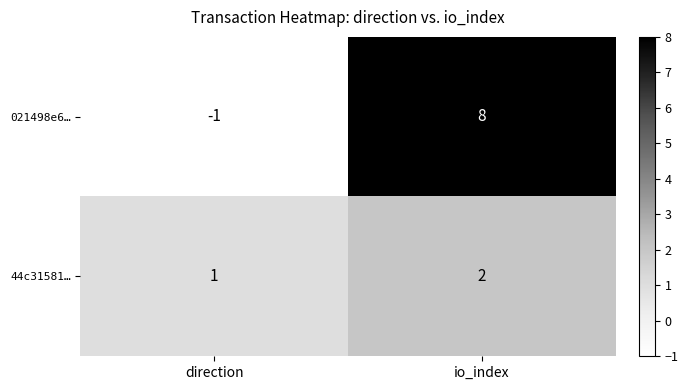

At which label is 44c31581… closest to 1?

direction